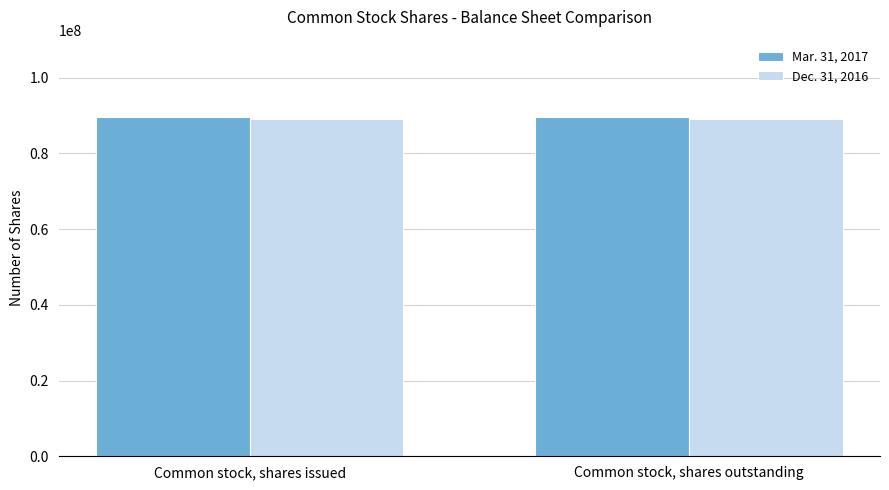

How many bars are there in each group?

2